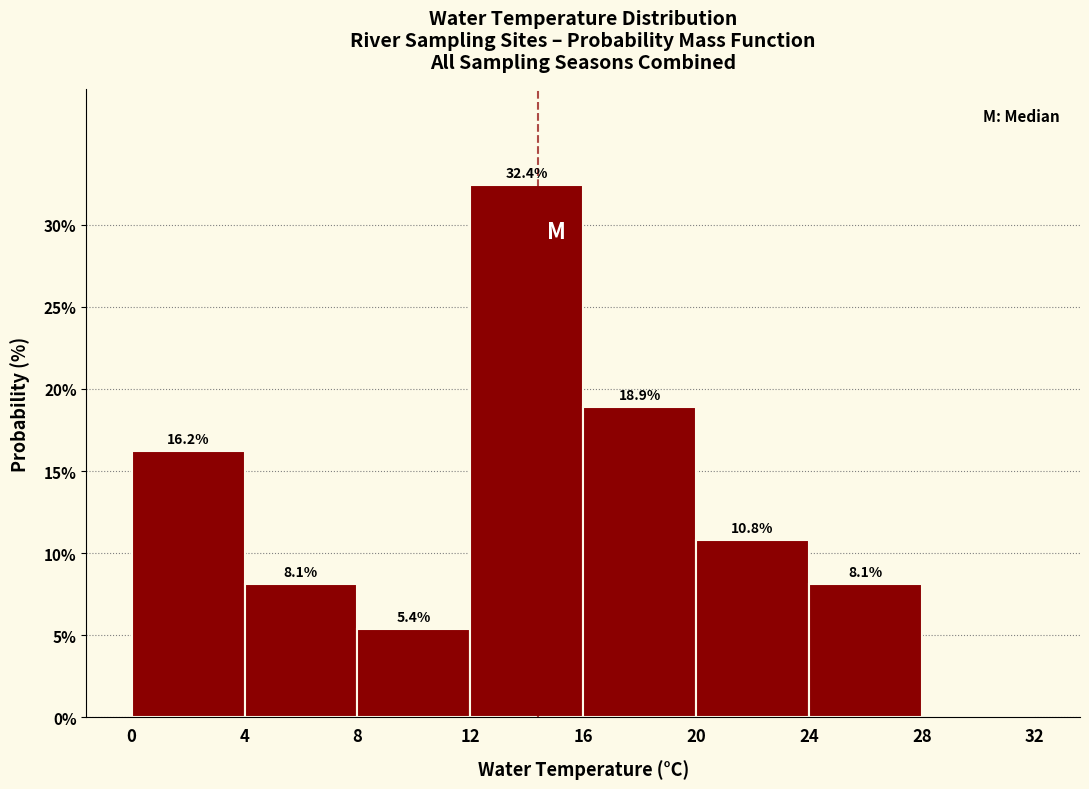

Over which range of the x-axis is the bar tallest?

12 to 16